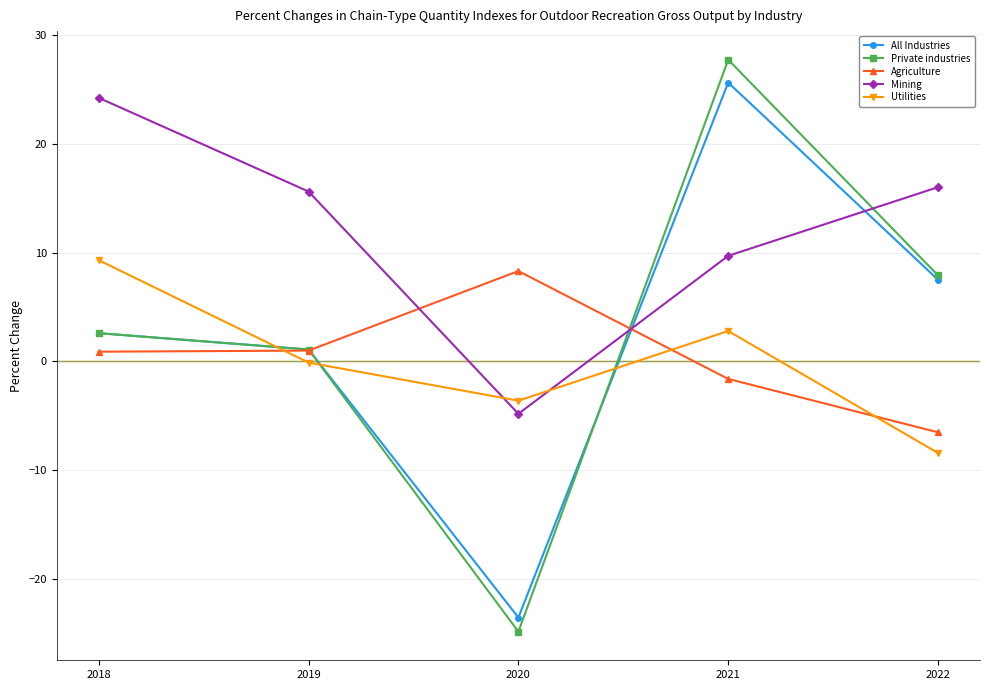

Does the chart display data point markers on the line(s)?

Yes